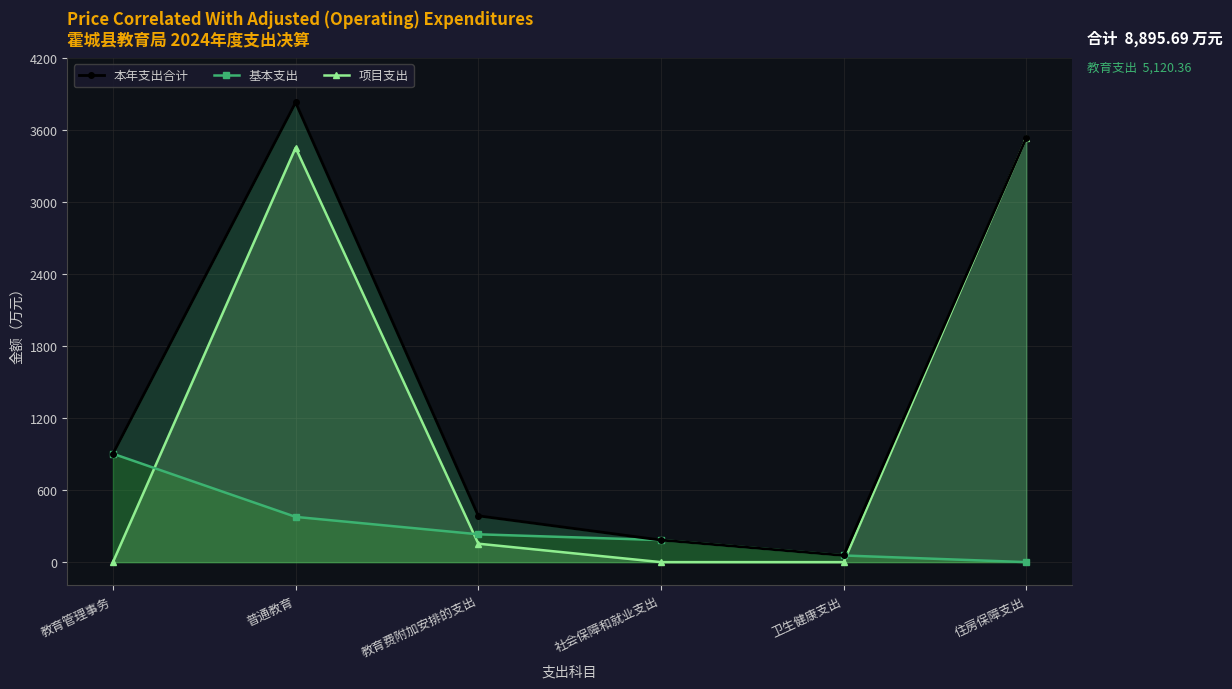

True or false: 基本支出 and 本年支出合计 cross at least once.

False